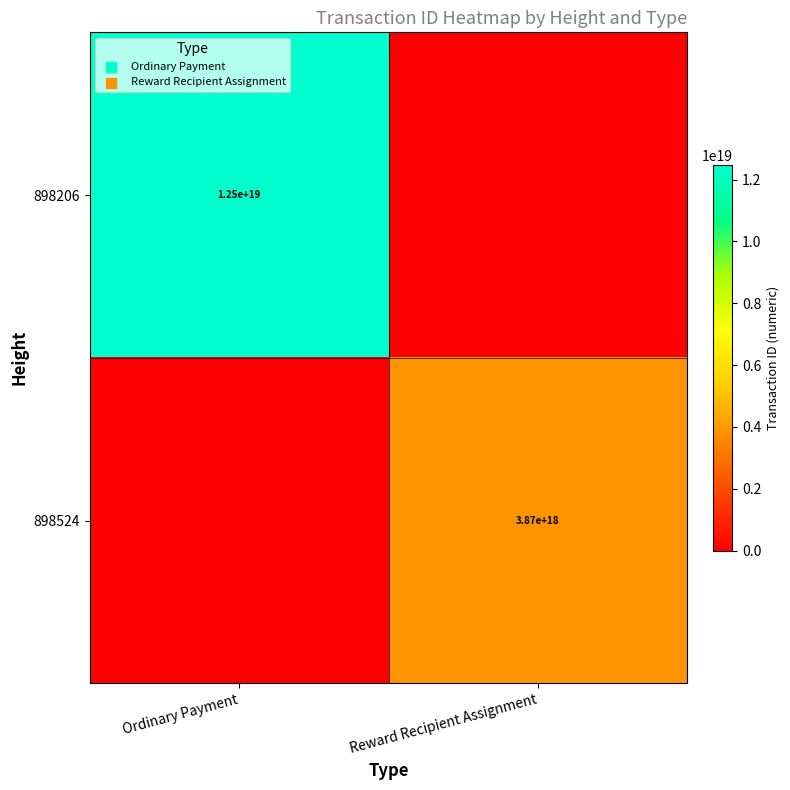

True or false: 898206 has a value of 6485967036065238016 at Ordinary Payment.

False